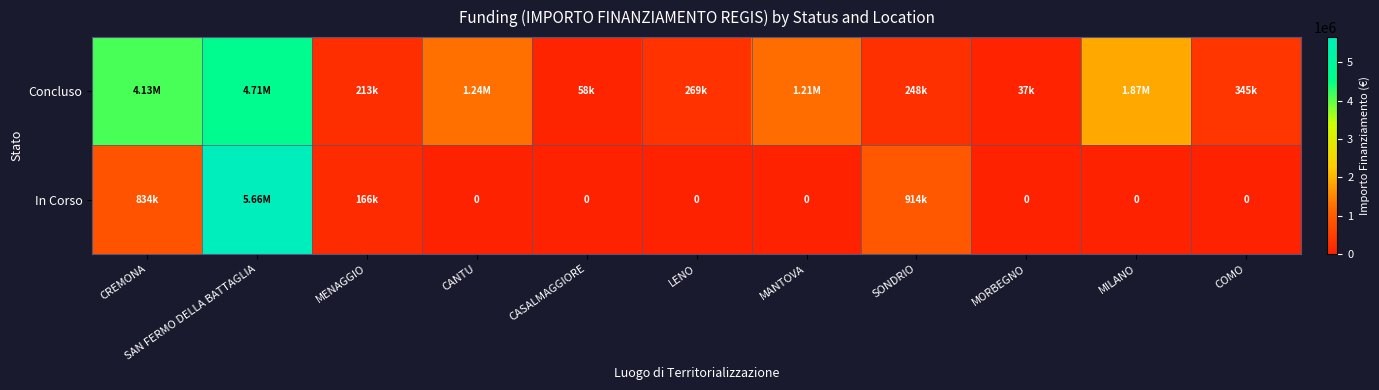

At MORBEGNO, list the series in order from largest to smallest.

Concluso, In Corso